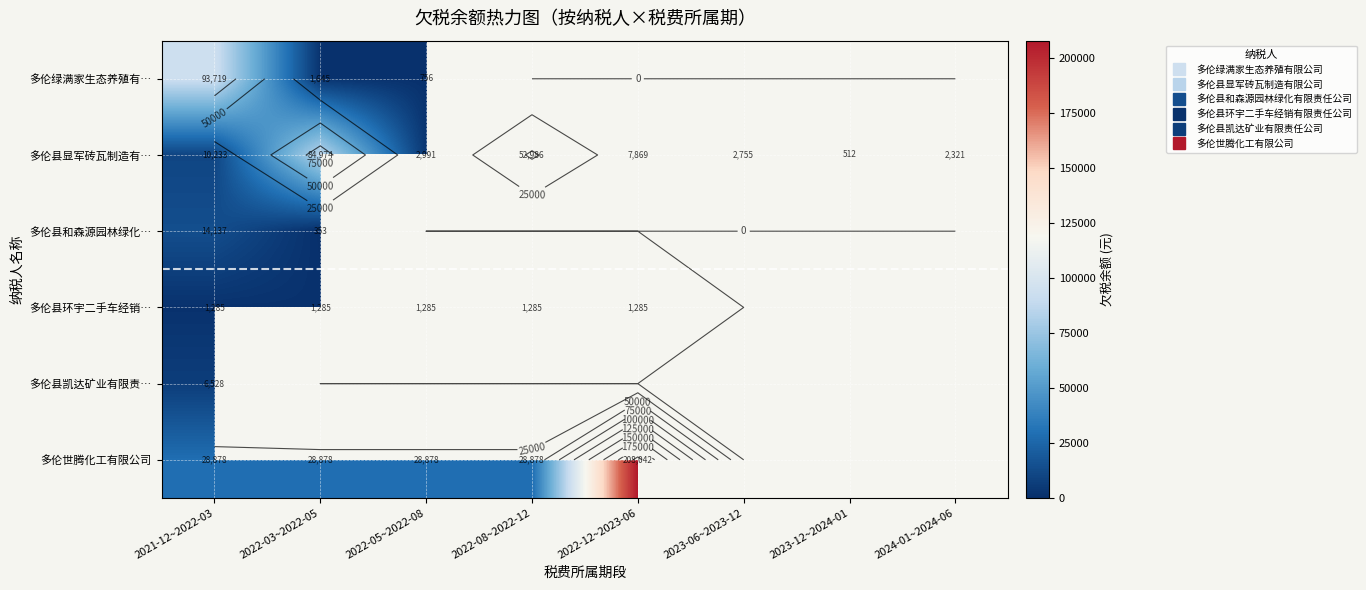

At which label does 多伦县显军砖瓦制造有… reach its peak?

2022-03~2022-05